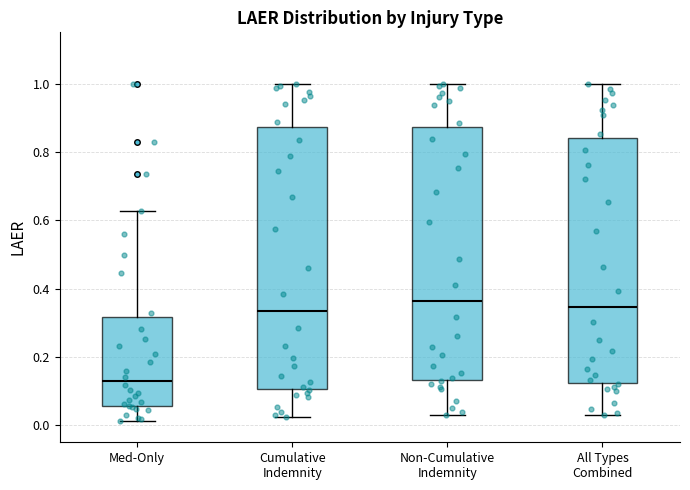

Comparing the boxes themselves (not the whiskers), which one is the tallest?

Cumulative Indemnity